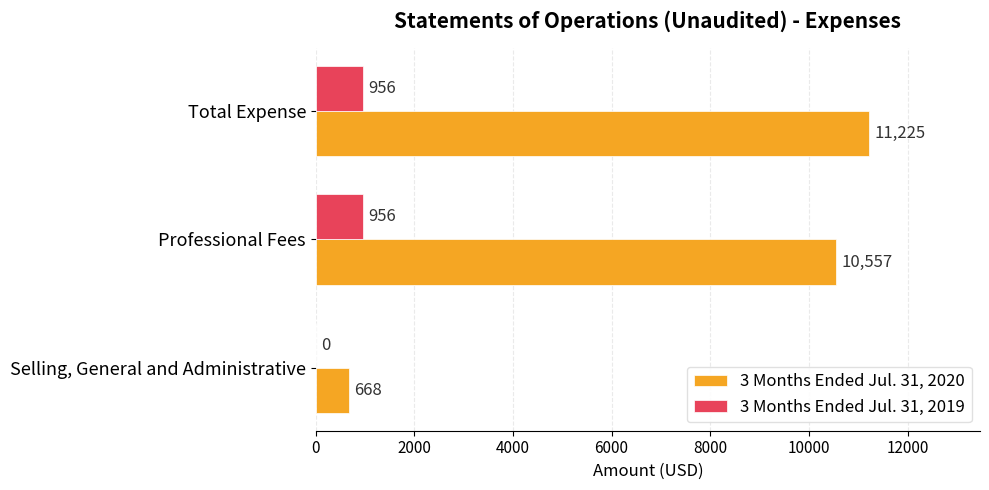

Between Selling, General and Administrative and Total Expense, which series saw the biggest shift?

3 Months Ended Jul. 31, 2020